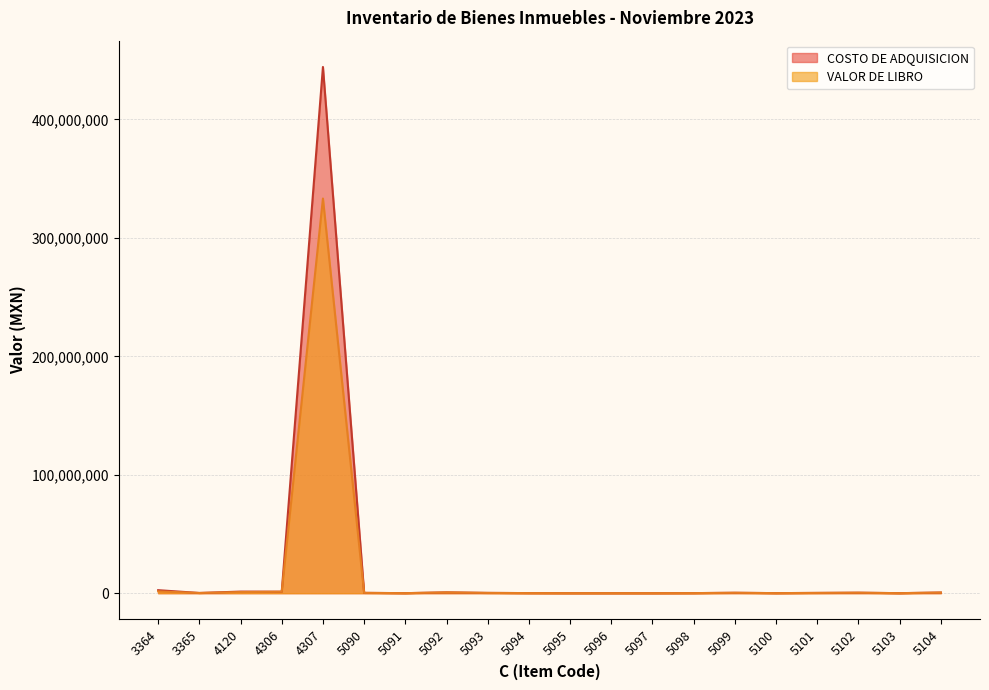

What is the highest value of the COSTO DE ADQUISICION series?

444300017.3